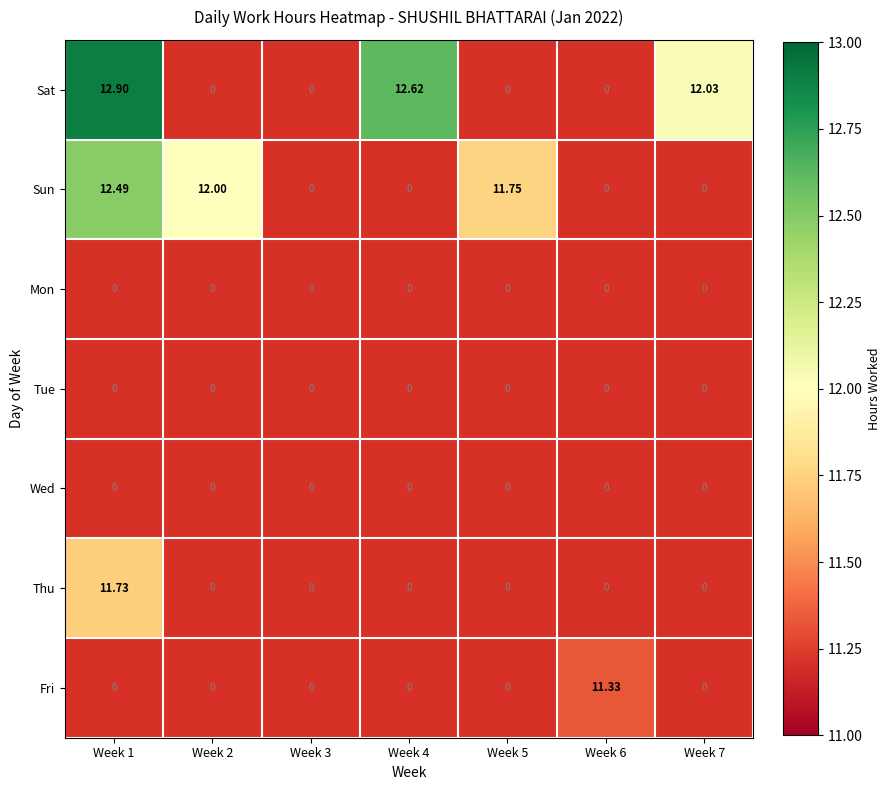

Rank the series by their average value, from highest to lowest.

Sat, Sun, Mon, Tue, Wed, Thu, Fri